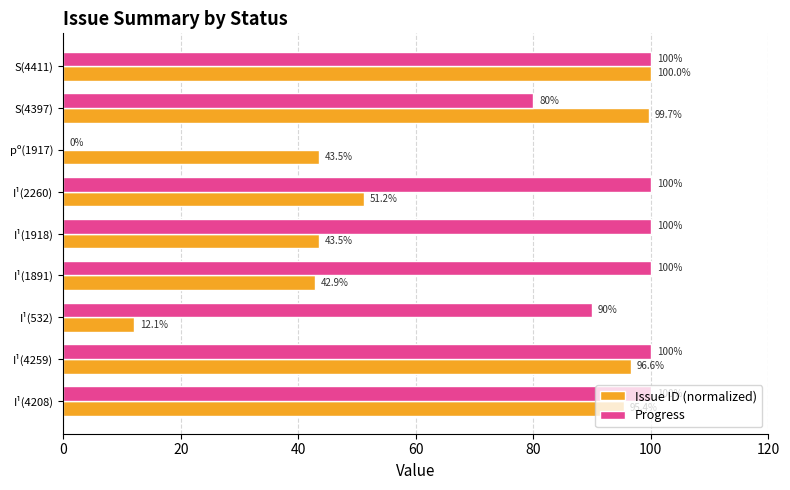

What is the sum of the Progress values at I¹(532) and S(4411)?

190.0